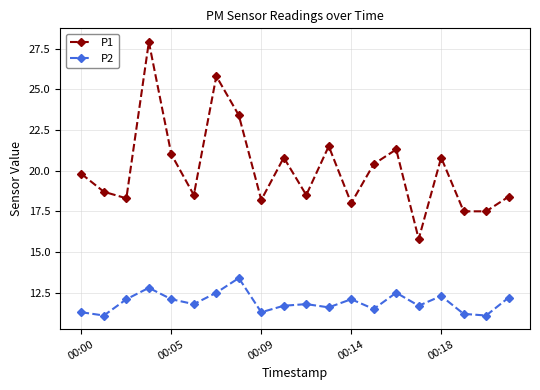

What is the value of the P2 point at the 11th from the left?

11.8